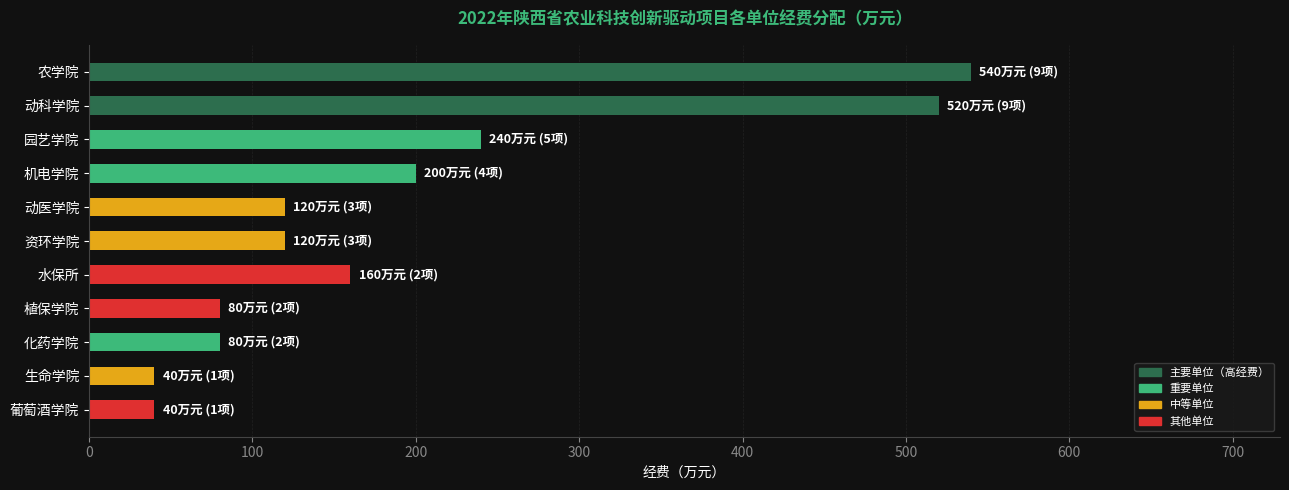

How many data points are less than 120?

4